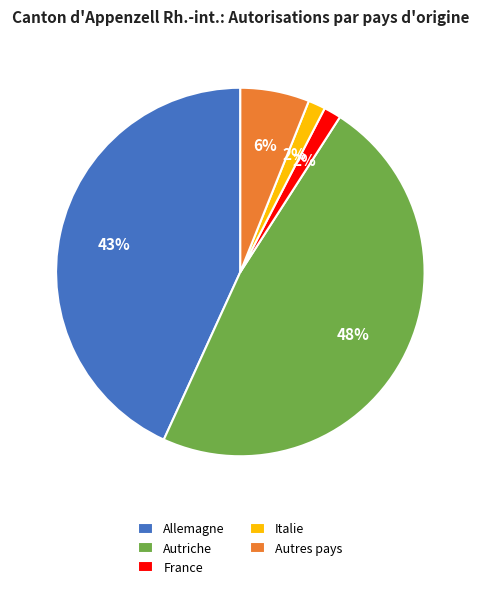

Which category has the biggest portion of the pie?

Autriche